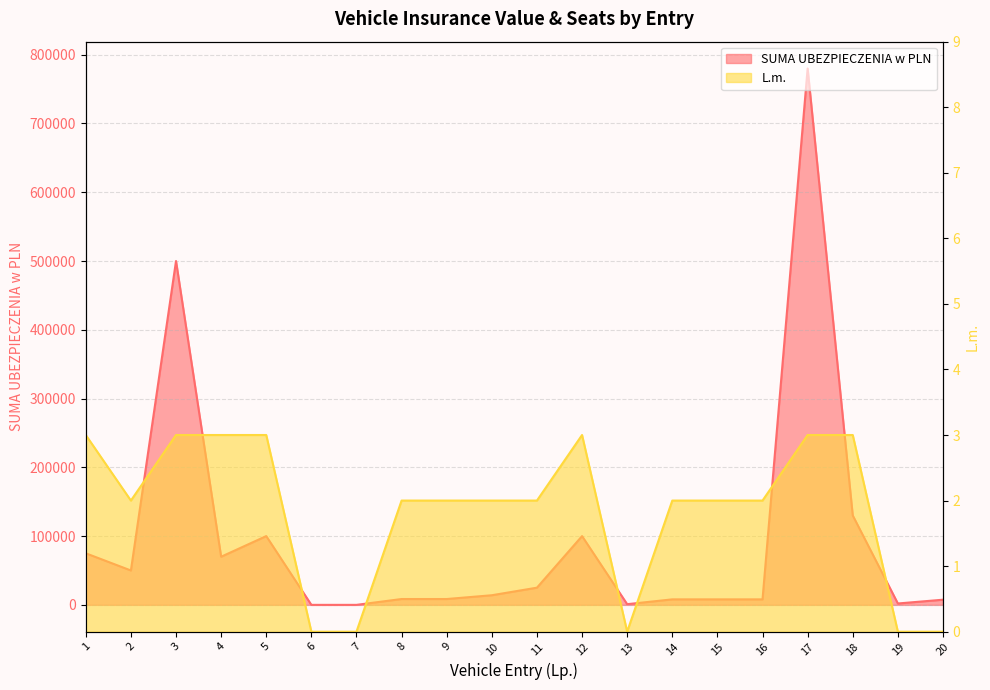

Rank the series at 7 from highest to lowest value.

SUMA UBEZPIECZENIA w PLN, L.m.